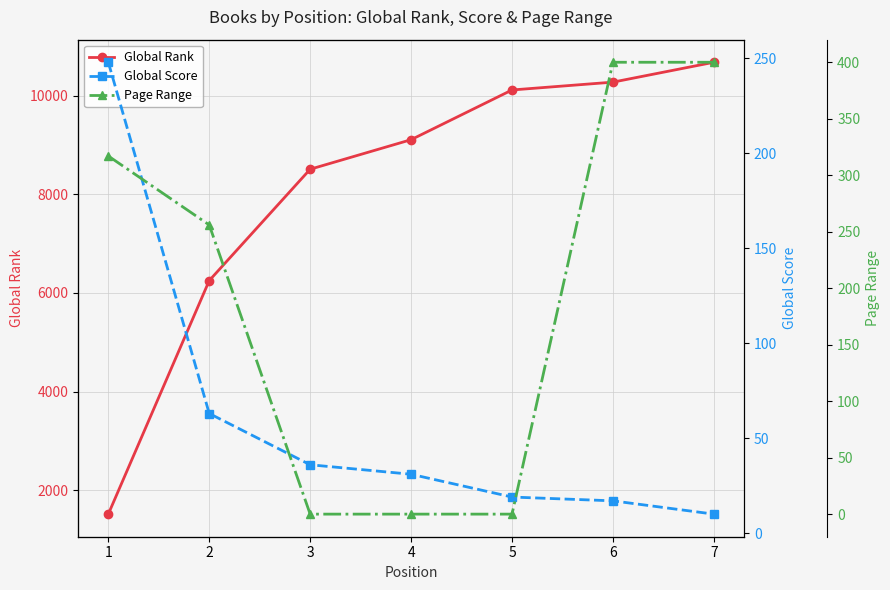

Which series has the largest total across all categories?

Global Rank